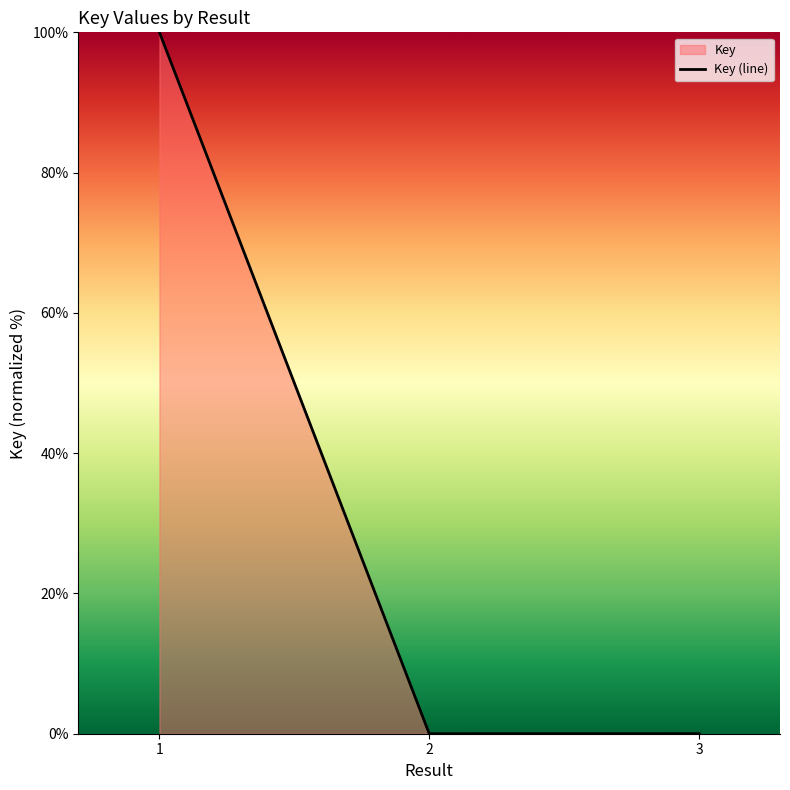

What is the average value?

33.3